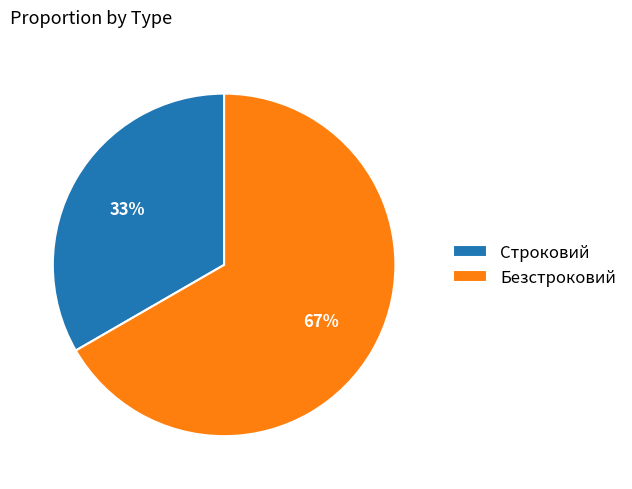

What percentage is the Строковий slice, to the nearest percent?

33%